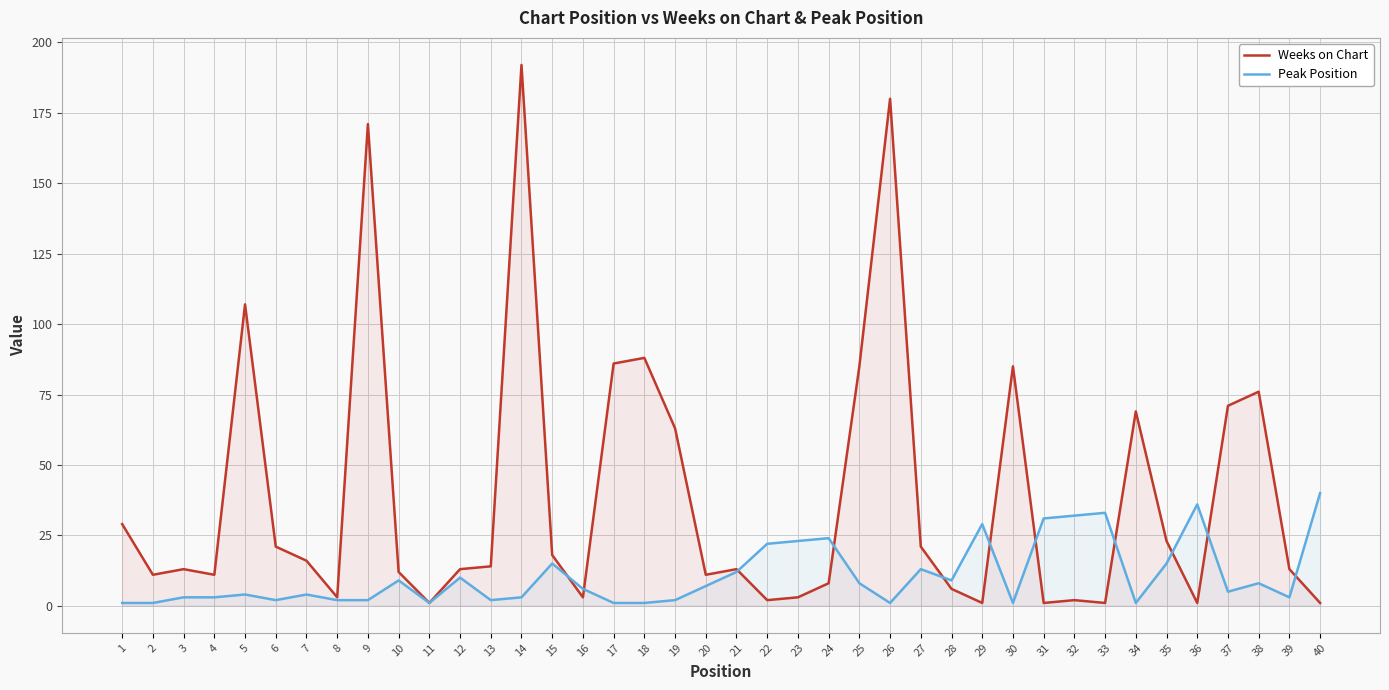

The value of Weeks on Chart at 6 is 35. True or false?

False